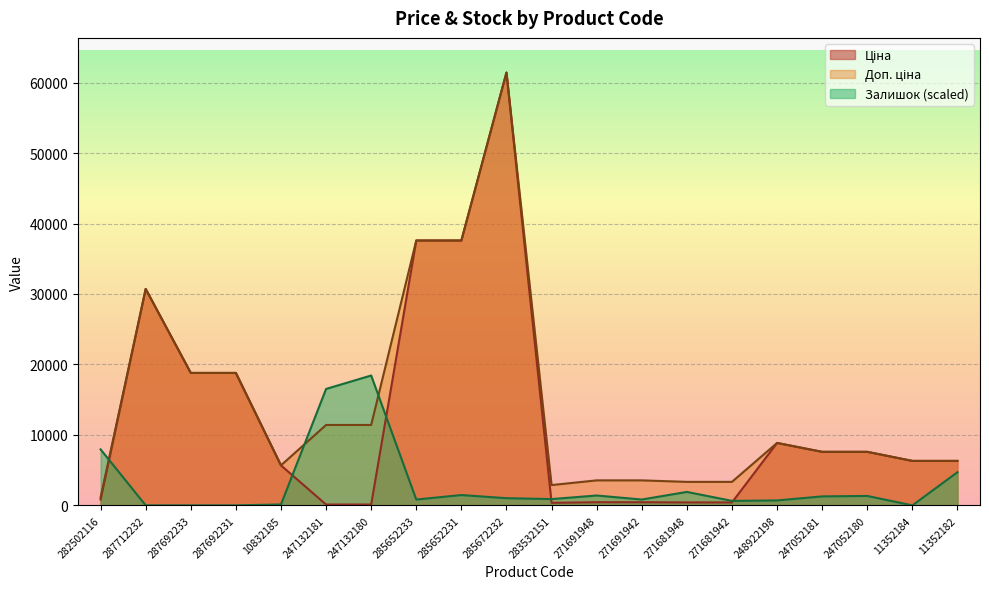

Reading left to right, list all the values displayed in this chart.

Ціна: 282502116=818.5	287712232=30717.1	287692233=18796.8	287692231=18796.8	10832185=5673.8	247132181=114.1	247132180=114.1	285652233=37593.6	285652231=37593.6	285672232=61434.3	283532151=359.9	271691948=443.1	271691942=443.1	271681948=416.6	271681942=416.6	248922198=8856.7	247052181=7596.5	247052180=7596.5	11352184=6308.8	11352182=6308.8
Доп. ціна: 282502116=1109.2	287712232=30717.1	287692233=18796.8	287692231=18796.8	10832185=5673.8	247132181=11410.0	247132180=11410.0	285652233=37593.6	285652231=37593.6	285672232=61434.3	283532151=2878.8	271691948=3545.0	271691942=3545.0	271681948=3332.5	271681942=3332.5	248922198=8856.7	247052181=7596.5	247052180=7596.5	11352184=6308.8	11352182=6308.8
Залишок: 282502116=7944.1	287712232=0.0	287692233=0.0	287692231=0.0	10832185=127.1	247132181=16523.7	247132180=18430.3	285652233=826.2	285652231=1461.7	285672232=1016.8	283532151=889.7	271691948=1398.2	271691942=826.2	271681948=1906.6	271681942=635.5	248922198=699.1	247052181=1271.1	247052180=1334.6	11352184=0.0	11352182=4702.9